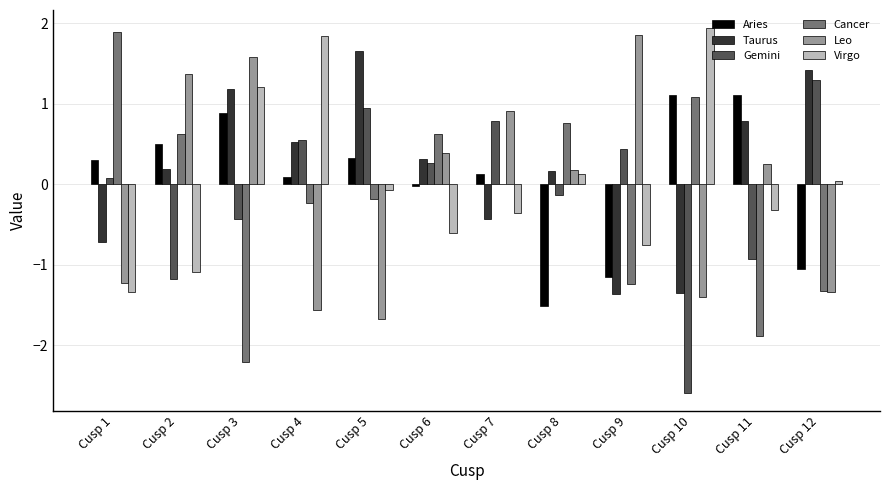

Which category has the highest value across all series?

Cusp 10